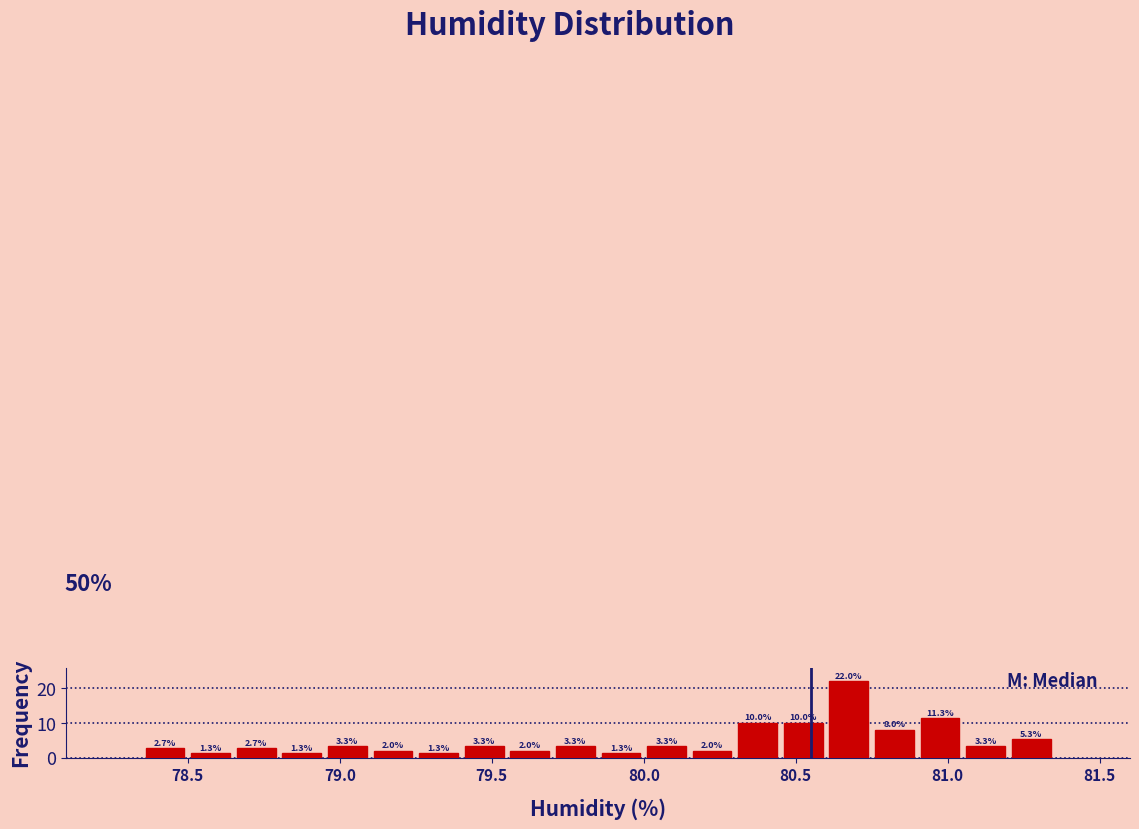

Read against the x-axis, roughly where is the centre of the tallest bar?

80.70